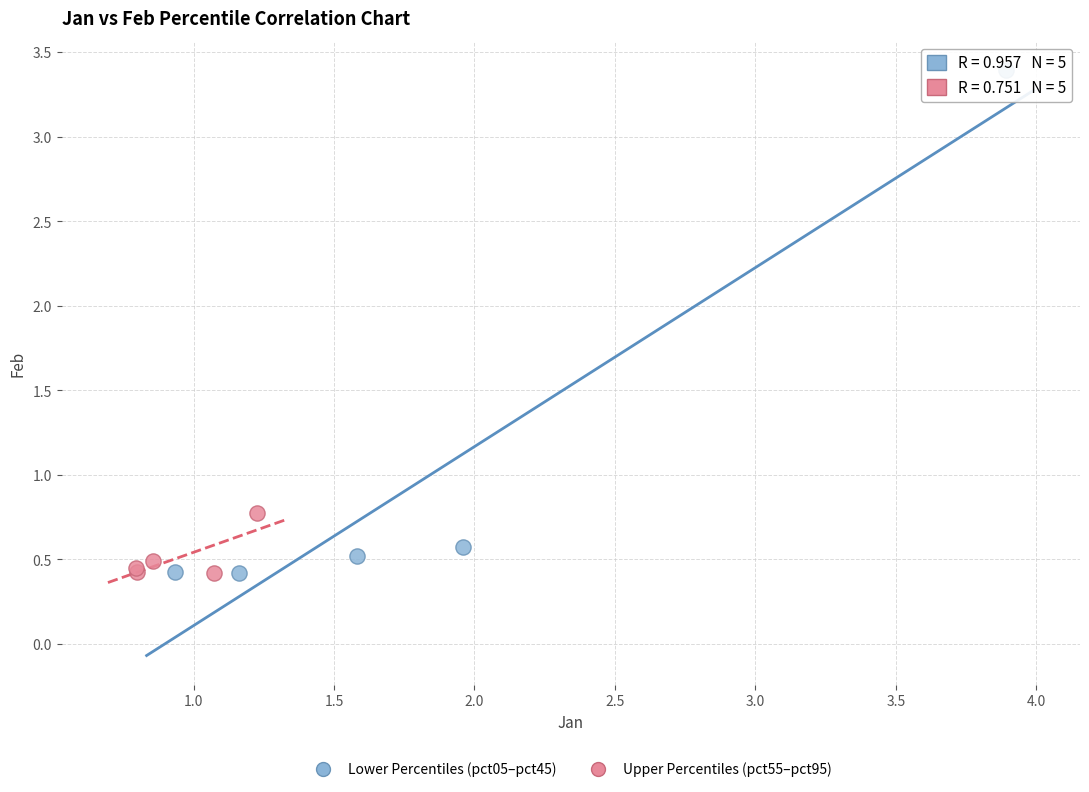

Which series has the largest Y range (max minus min)?

Lower Percentiles (pct05–pct45)